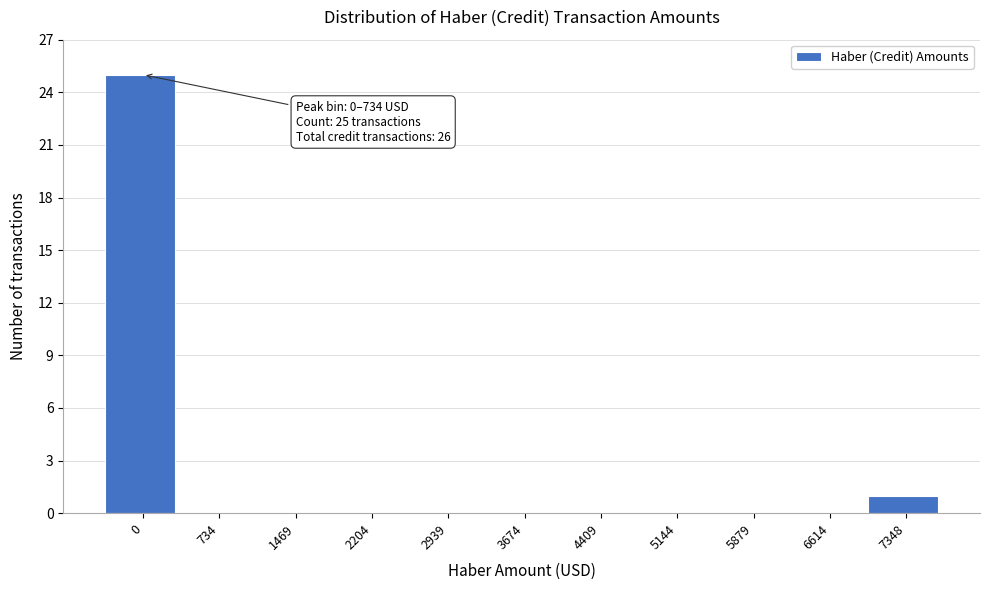

Reading right to left, list all the values displayed in this chart.

7348=1	6614=0	5879=0	5144=0	4409=0	3674=0	2939=0	2204=0	1469=0	734=0	0=25